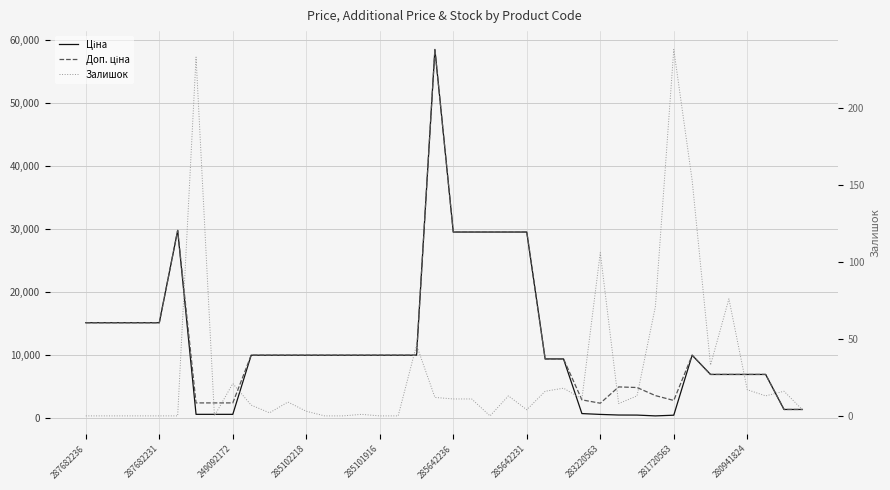

How many interior local peaks does the Доп. ціна series have?

4